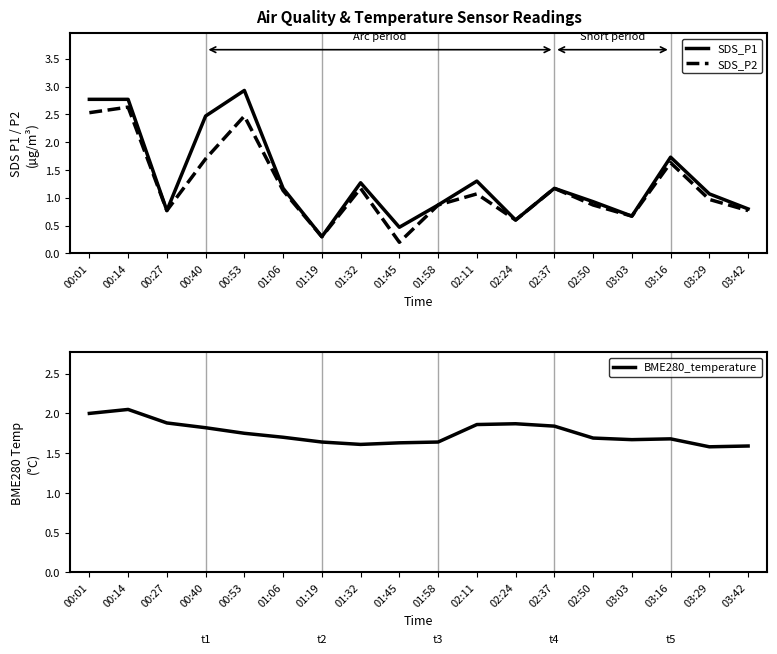

What is the value of the SDS_P1 point at the 8th from the left?

1.3